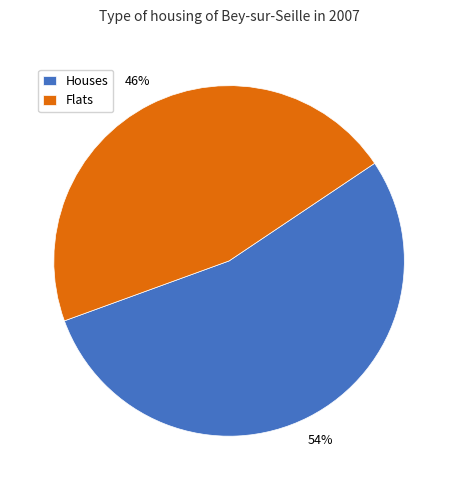

Is it true that Flats is 46% of the pie?

True